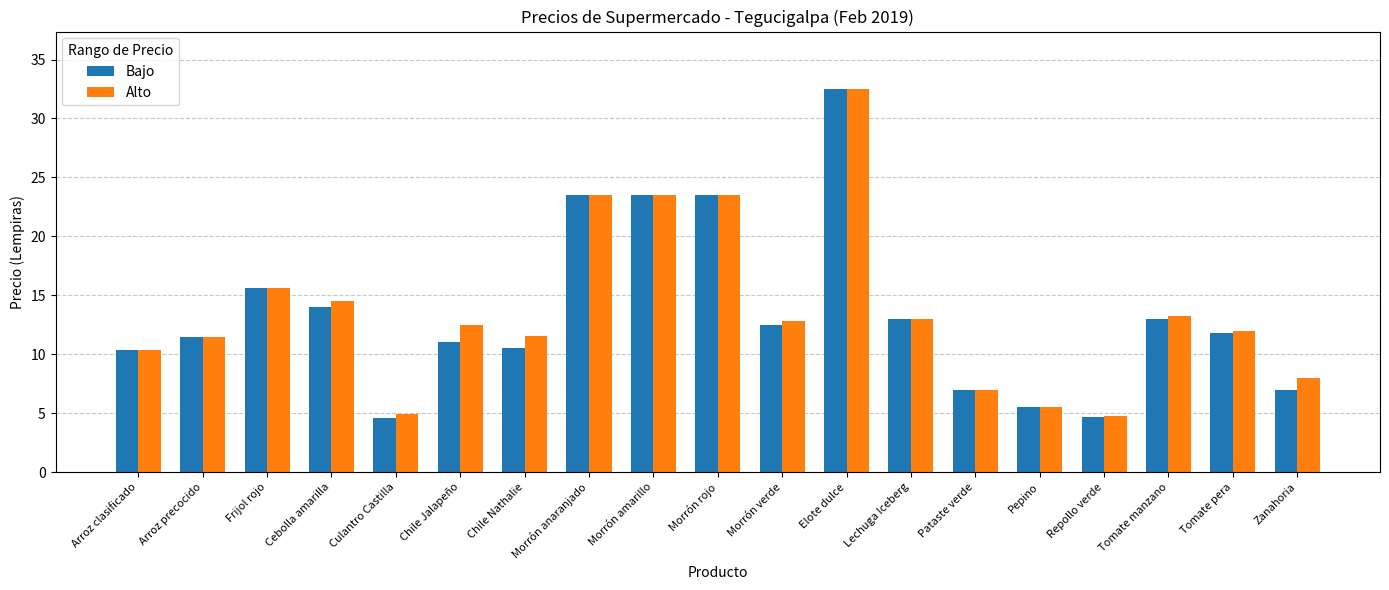

What is the sum of the Alto values at Tomate pera and Lechuga Iceberg?

24.9